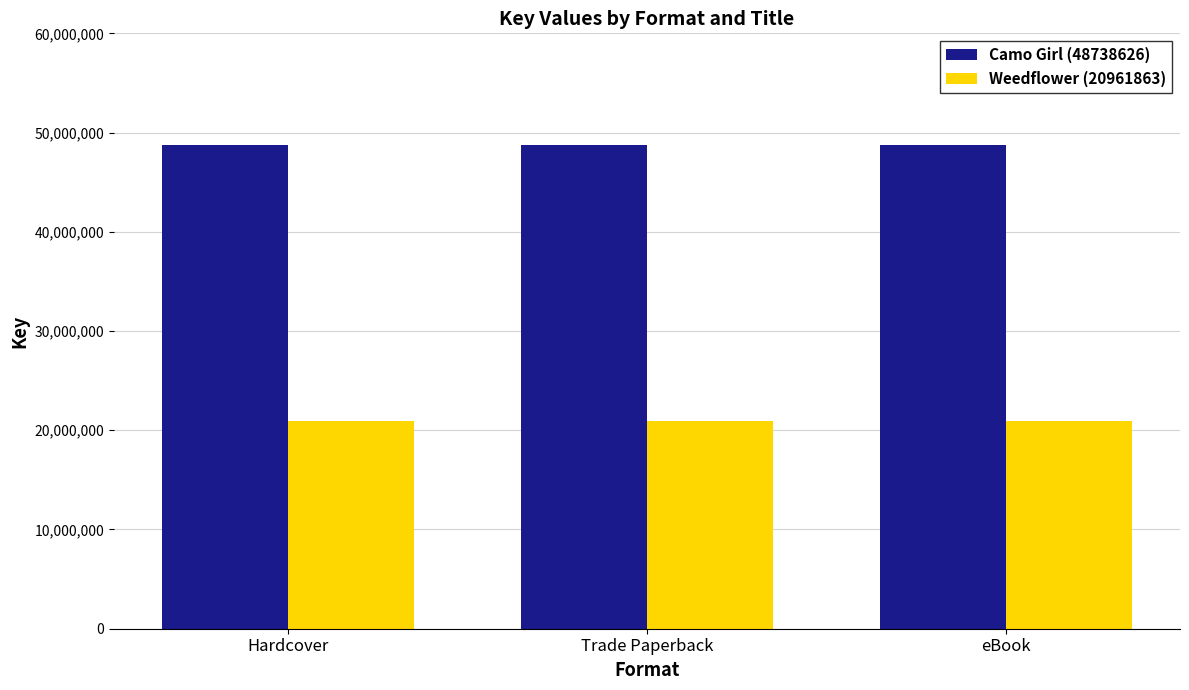

Is it true that Camo Girl (48738626) equals 48738626 at Trade Paperback?

True